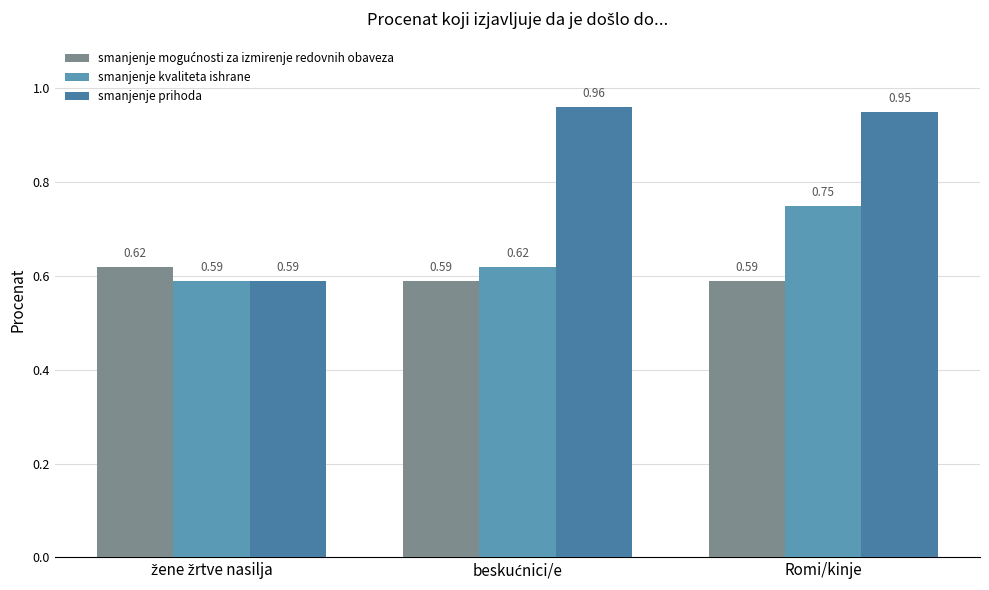

The value of smanjenje prihoda at žene žrtve nasilja is 0.6. True or false?

True